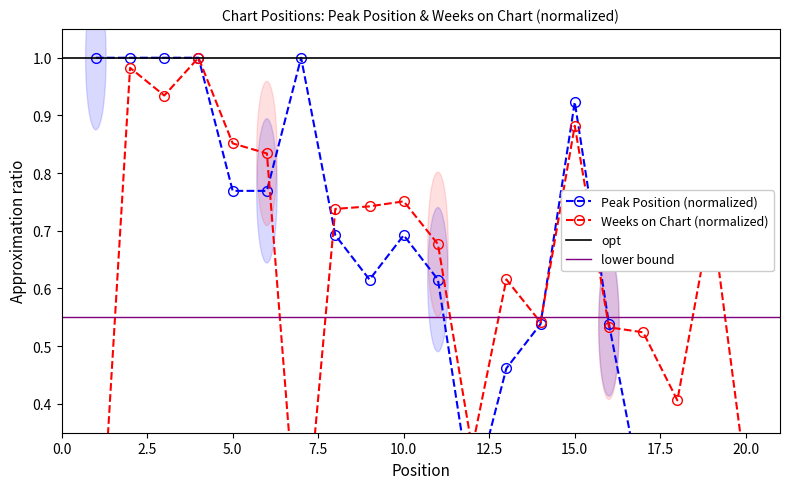

What is the value of the Peak Position point at the 7th from the left?

1.0